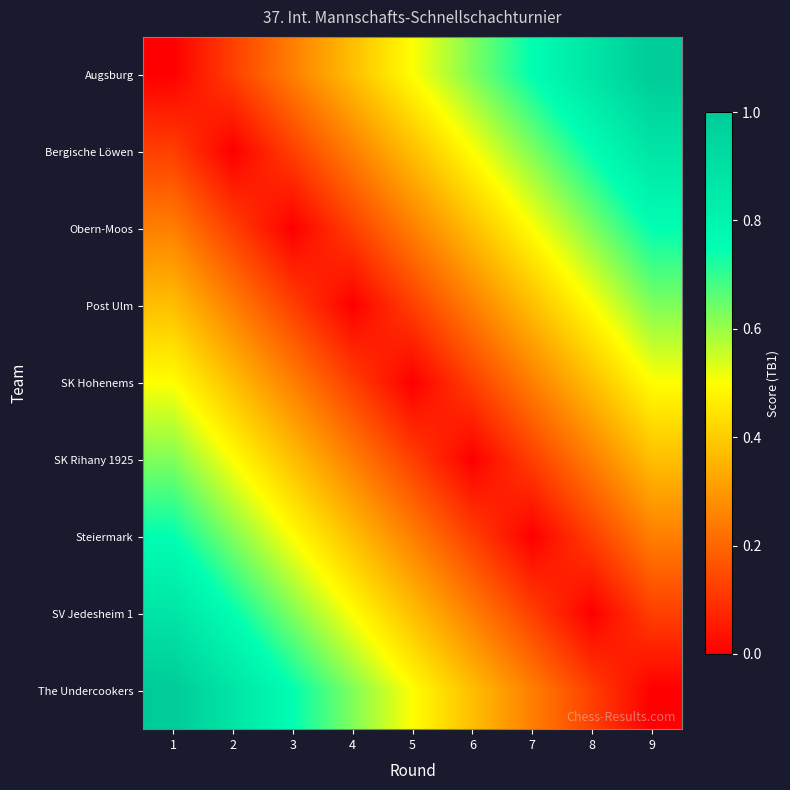

Reading left to right, extract all data points from this chart.

Augsburg: 1=0.0	2=0.1	3=0.2	4=0.4	5=0.5	6=0.6	7=0.8	8=0.9	9=1.0
Bergische Löwen: 1=0.1	2=0.0	3=0.1	4=0.2	5=0.4	6=0.5	7=0.6	8=0.8	9=0.9
Obern-Moos: 1=0.2	2=0.1	3=0.0	4=0.1	5=0.2	6=0.4	7=0.5	8=0.6	9=0.8
Post Ulm: 1=0.4	2=0.2	3=0.1	4=0.0	5=0.1	6=0.2	7=0.4	8=0.5	9=0.6
SK Hohenems: 1=0.5	2=0.4	3=0.2	4=0.1	5=0.0	6=0.1	7=0.2	8=0.4	9=0.5
SK Rihany 1925: 1=0.6	2=0.5	3=0.4	4=0.2	5=0.1	6=0.0	7=0.1	8=0.2	9=0.4
Steiermark: 1=0.8	2=0.6	3=0.5	4=0.4	5=0.2	6=0.1	7=0.0	8=0.1	9=0.2
SV Jedesheim 1: 1=0.9	2=0.8	3=0.6	4=0.5	5=0.4	6=0.2	7=0.1	8=0.0	9=0.1
The Undercookers: 1=1.0	2=0.9	3=0.8	4=0.6	5=0.5	6=0.4	7=0.2	8=0.1	9=0.0